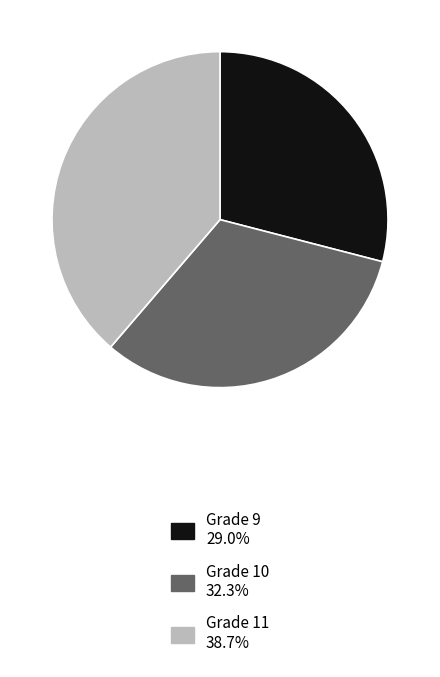

True or false: Grade 10 accounts for 32% of the total.

True